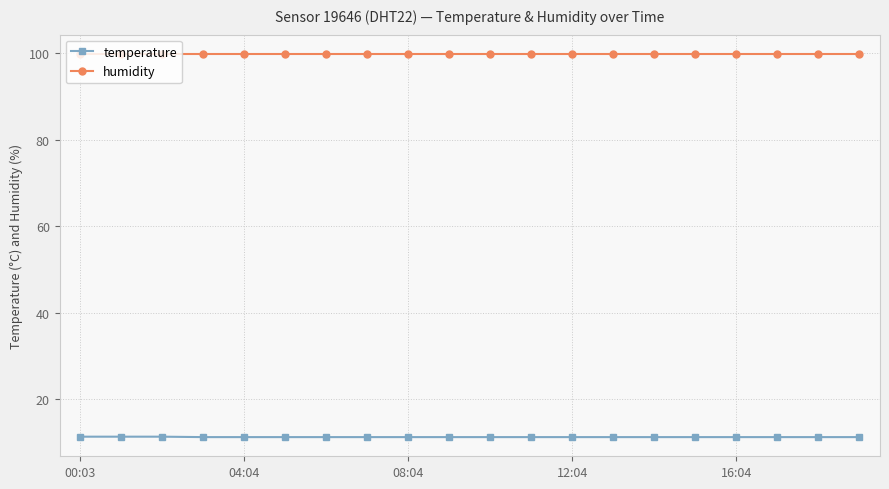

What is the maximum value shown in the chart?

99.9